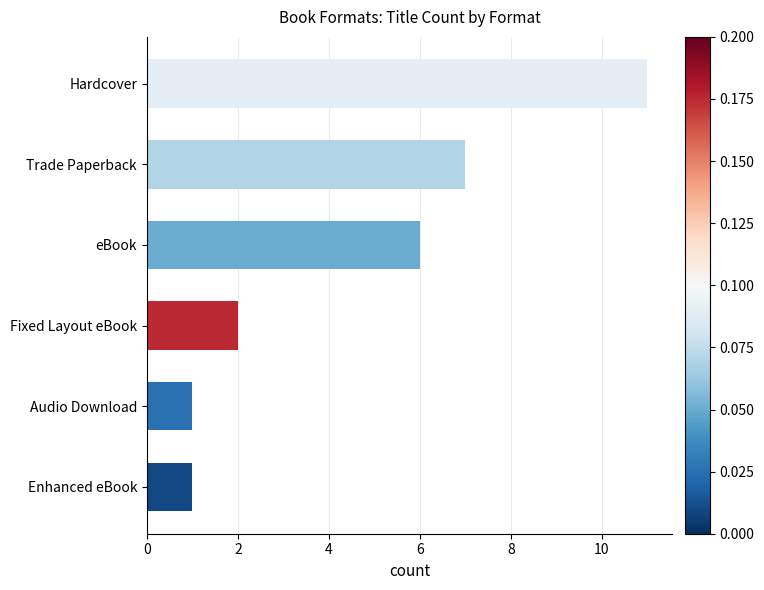

How many data points are less than 6?

3